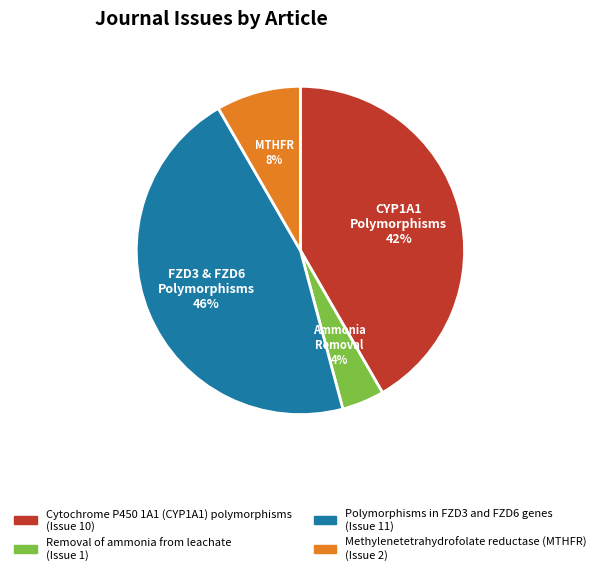

To the nearest percent, what percentage of the pie is Cytochrome P450 1A1 (CYP1A1) polymorphisms?

42%